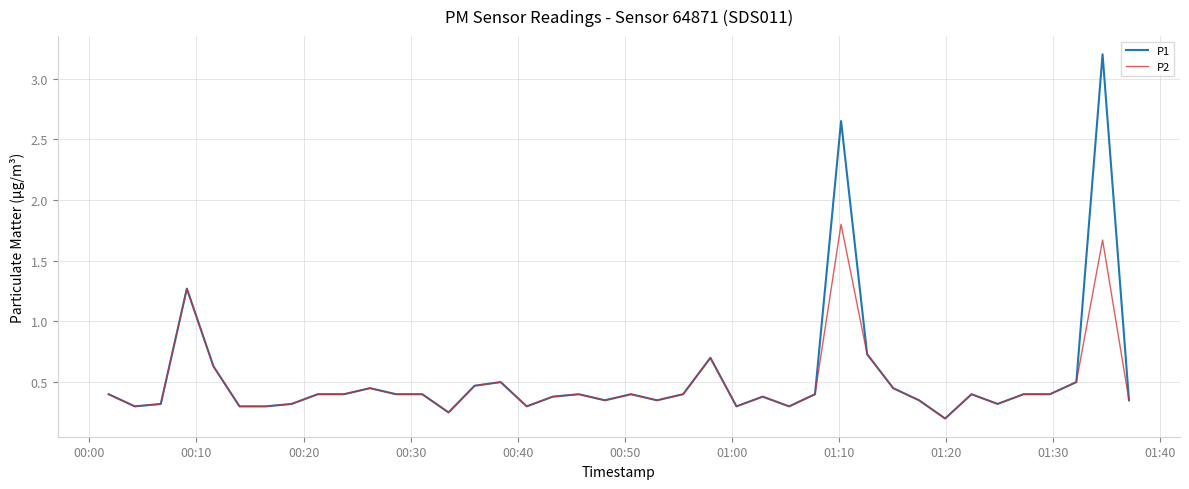

List the series in order of their overall mean, highest first.

P1, P2